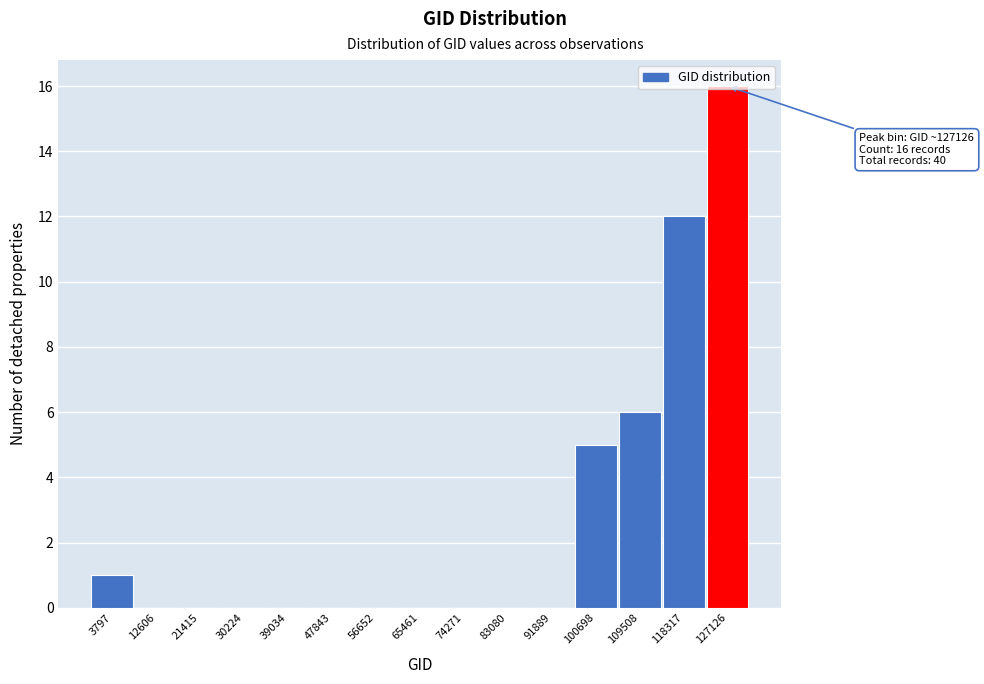

Between 118317 and 47843, which is larger?

118317